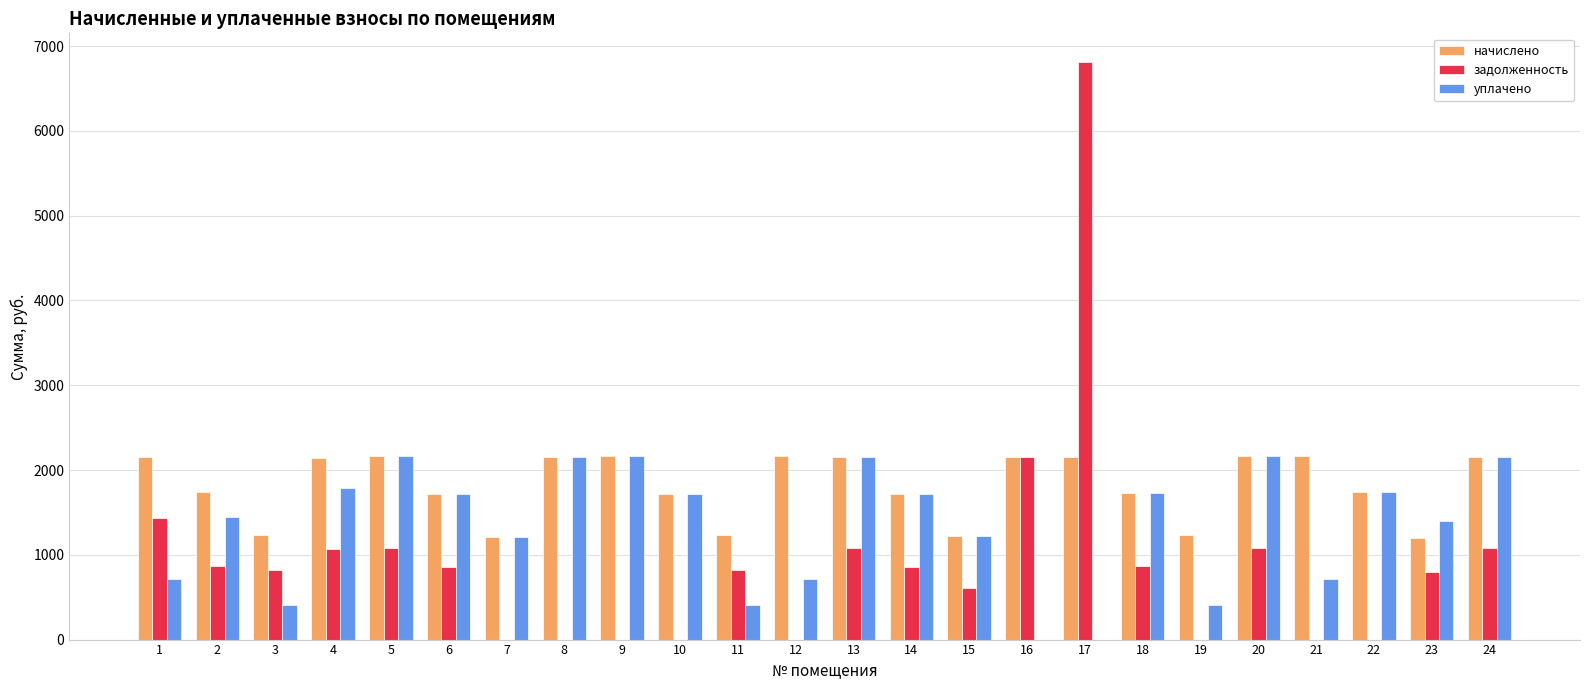

What is the sum of all задолженность values?

22291.6